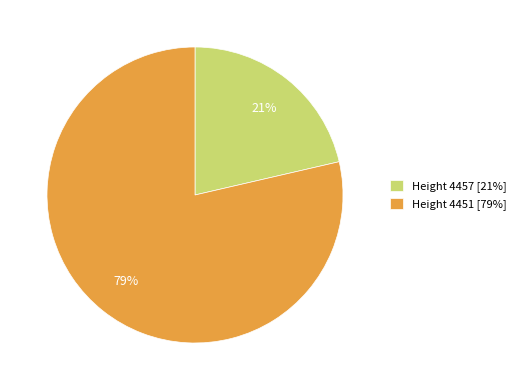

Rank the categories by value from highest to lowest.

Height 4451 [79%], Height 4457 [21%]